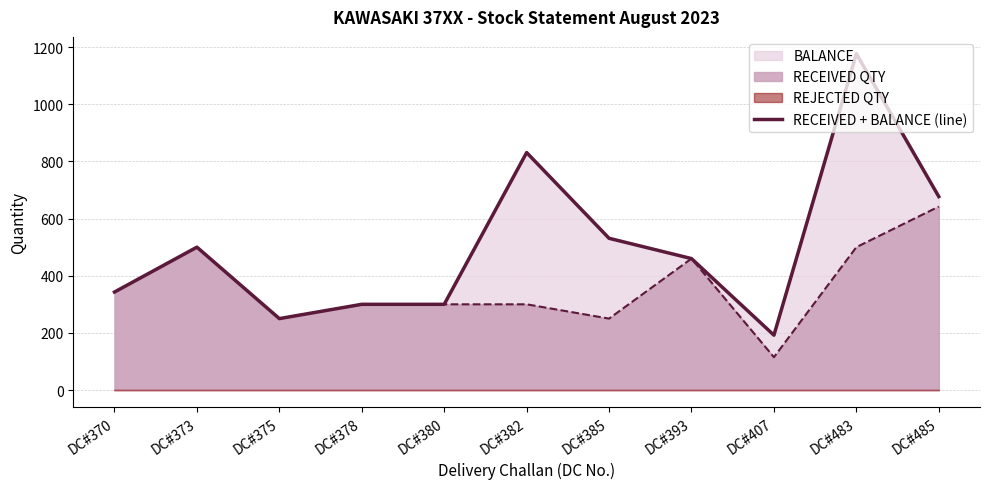

What is the average value?

506